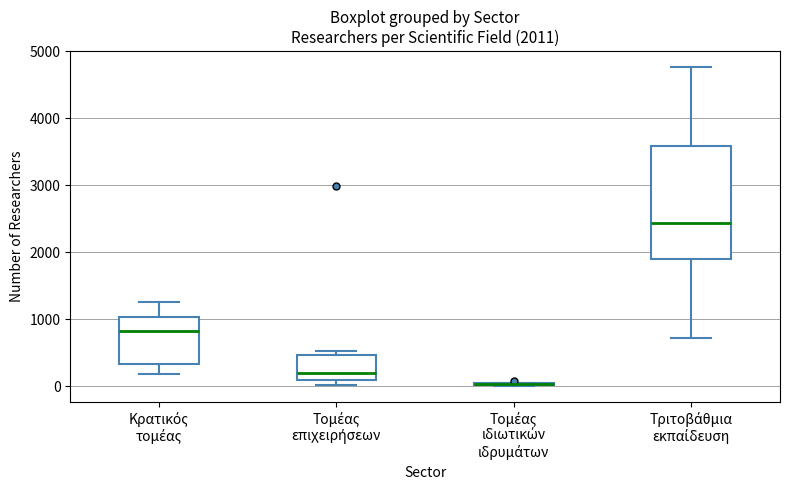

Which box is the tallest, from its lower edge to its upper edge?

Τριτοβάθμια εκπαίδευση